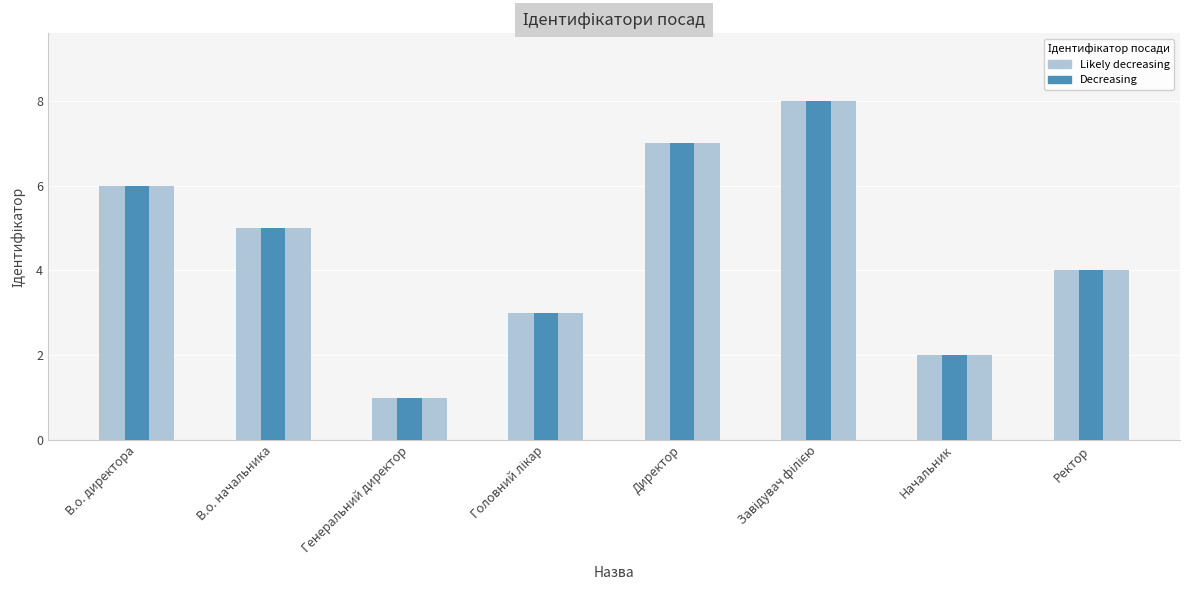

Are the bars horizontal?

No